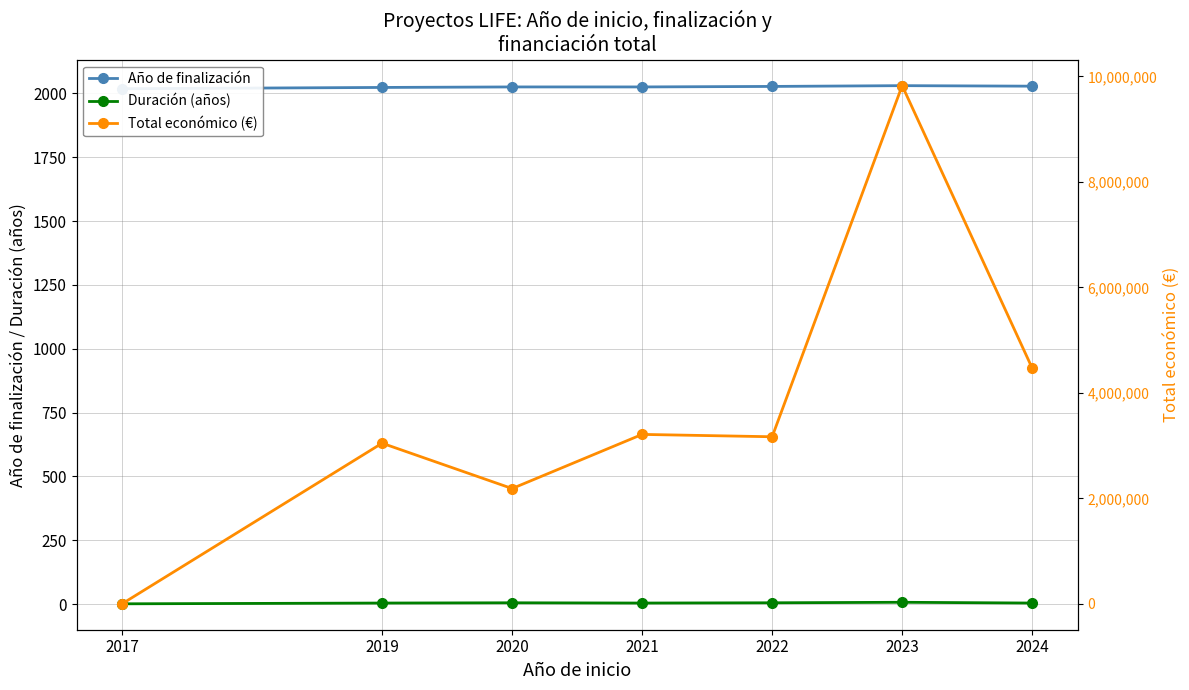

Where is the first local maximum for Año de finalización?

2023